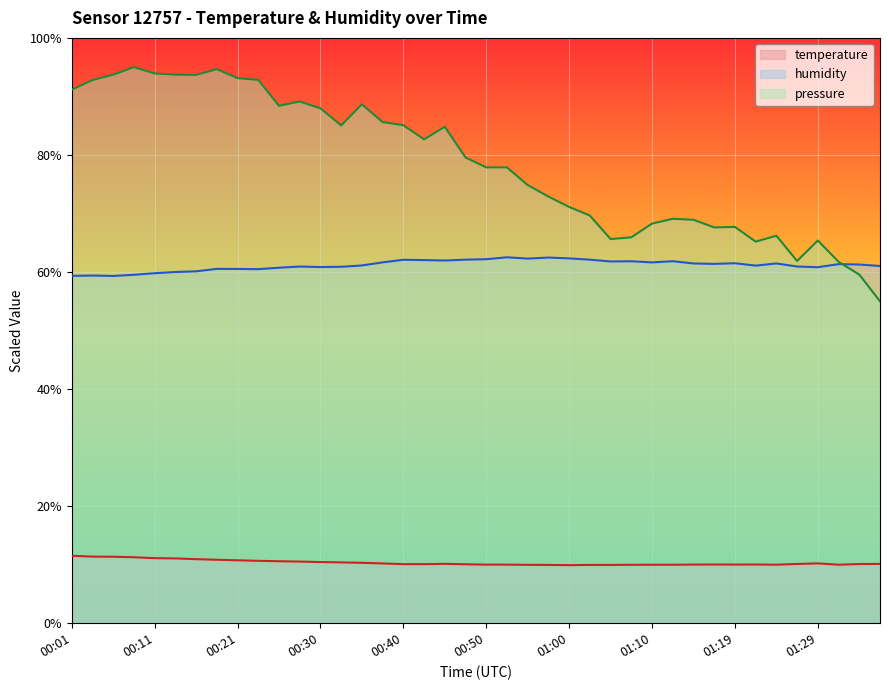

What is the value of the temperature point at the 37th from the left?

10.2